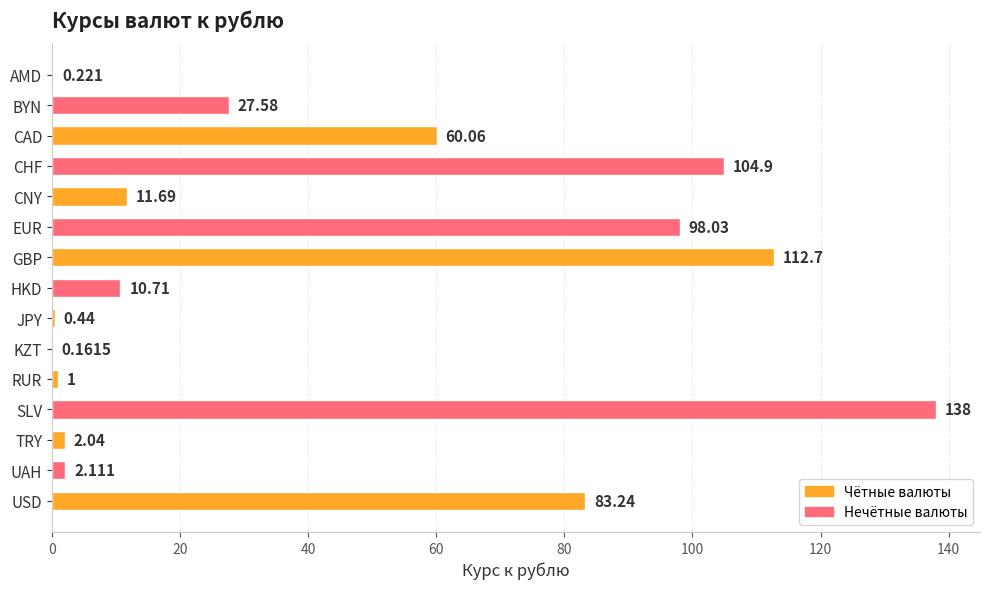

At which category does the chart reach its peak across all series?

SLV